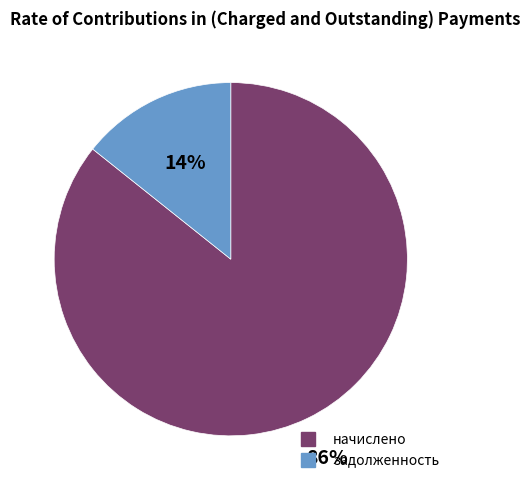

Count the number of slices in the pie.

2